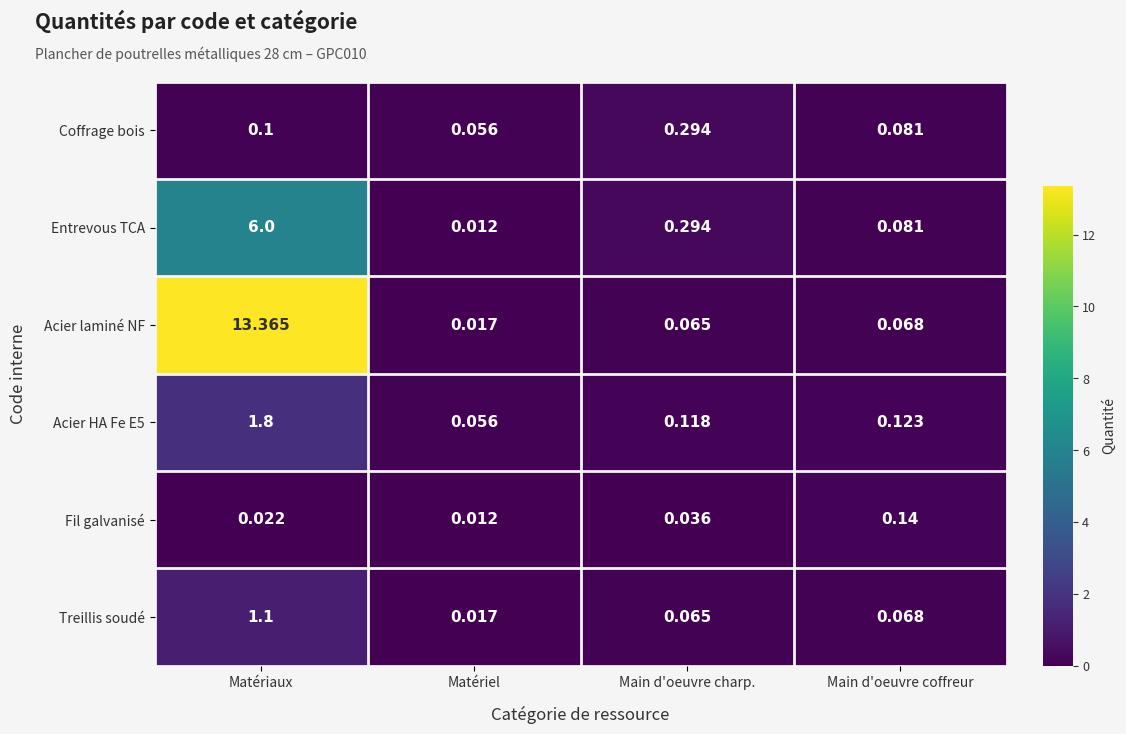

At which category is the sum across all series the highest?

Matériaux